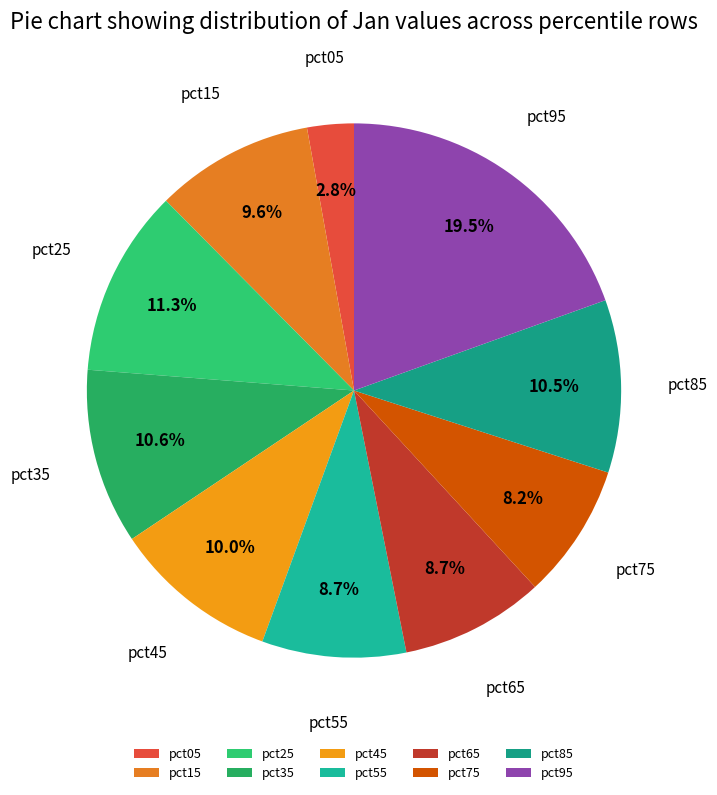

What is the largest slice in the pie chart?

pct95